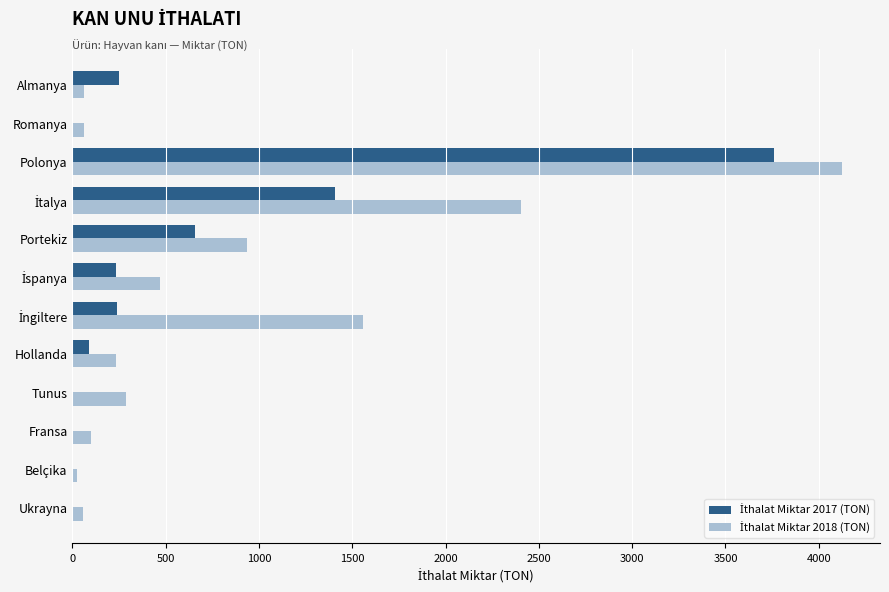

At which category is the sum across all series the highest?

Polonya